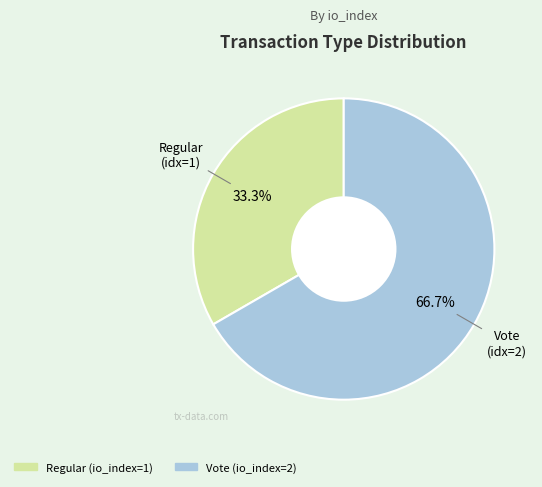

What percentage is the Vote slice, to the nearest percent?

67%